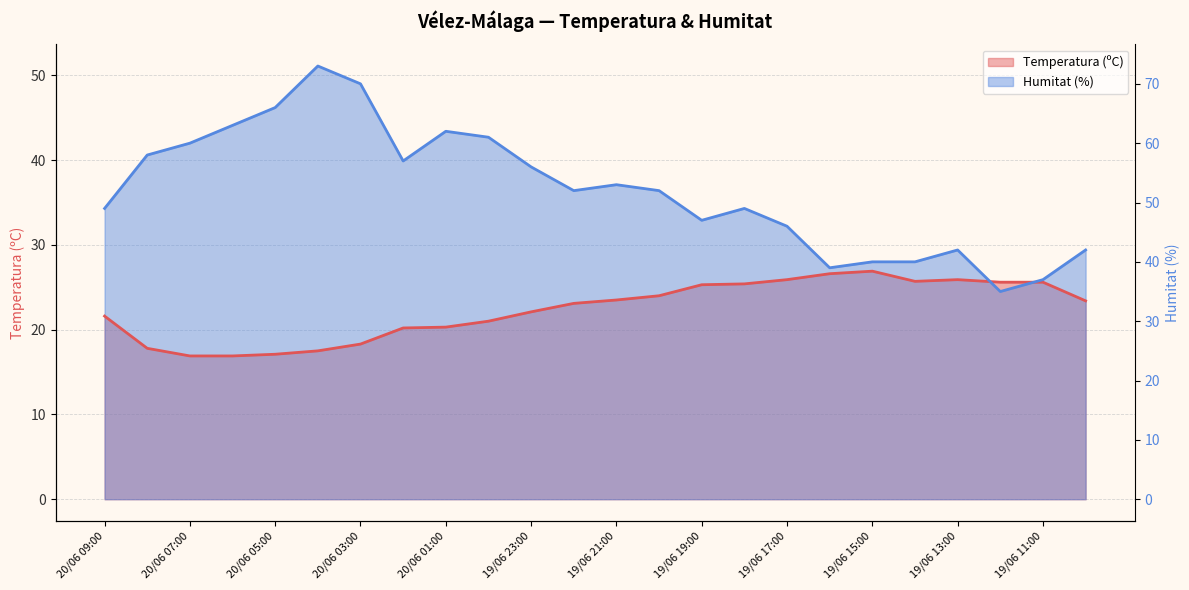

How many data points in Temperatura (ºC) are less than 23?

11